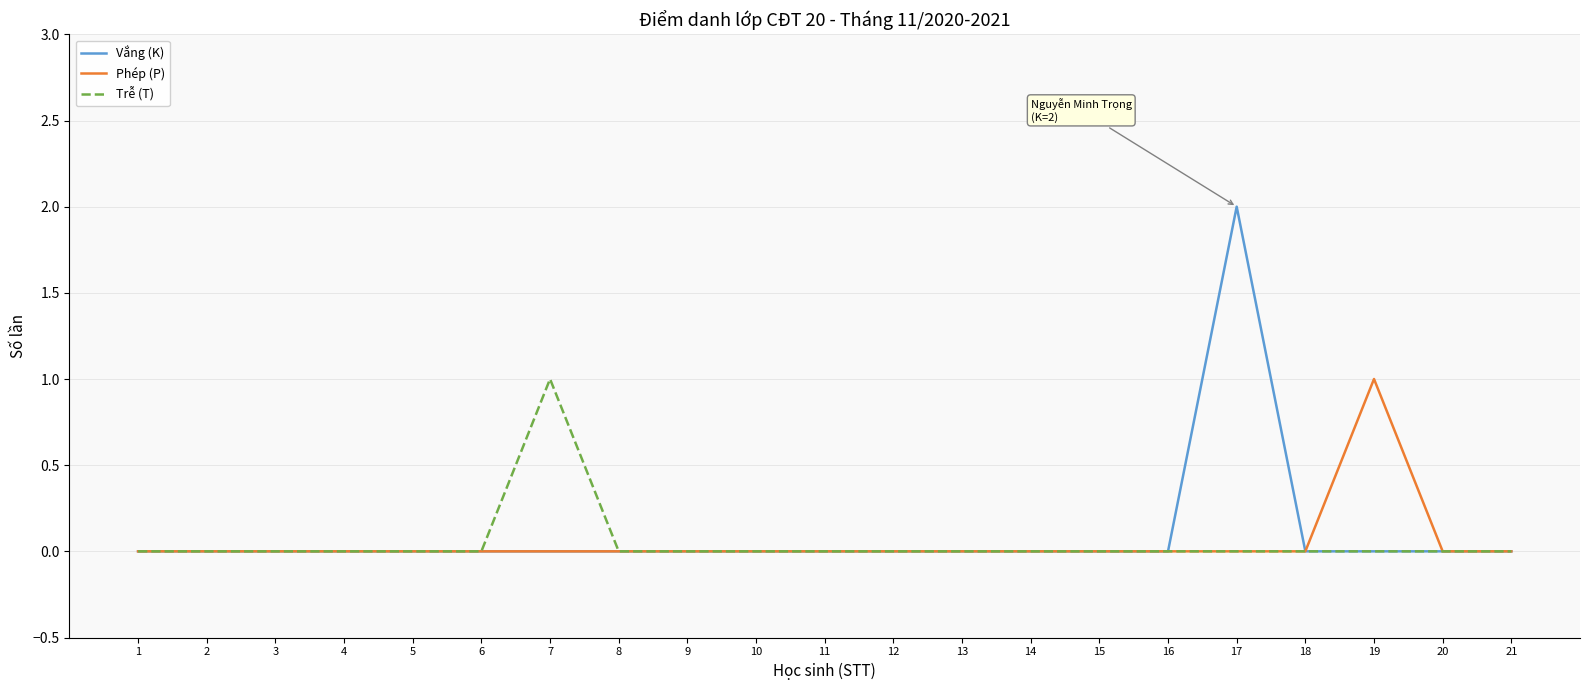

What are all the series names shown in the legend?

Vắng (K), Phép (P), Trễ (T)